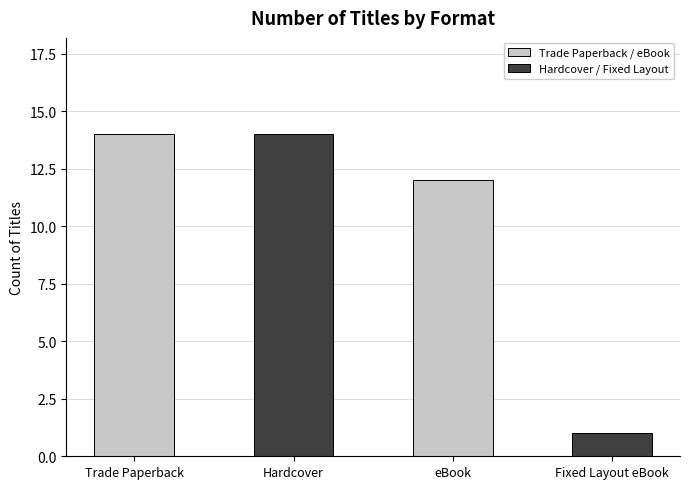

What is the ratio of the value at Trade Paperback to the value at Hardcover?

1.0